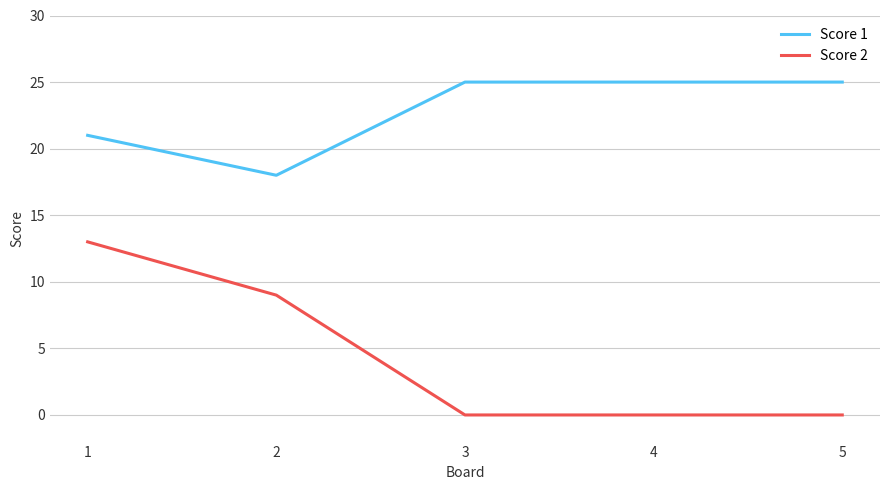

True or false: Score 2 has a value of 0 at 3.

True